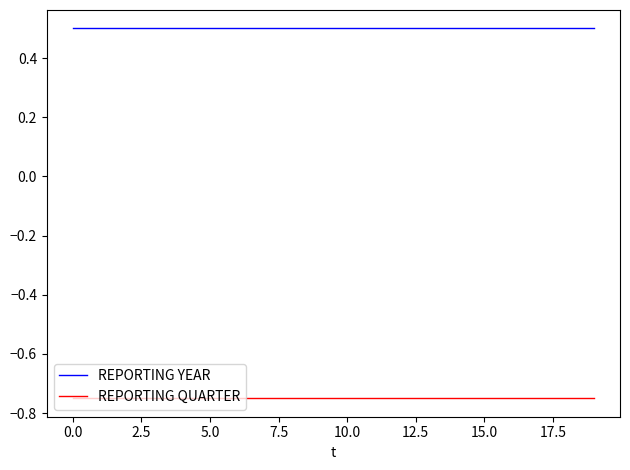

Rank the series by their average value, from highest to lowest.

REPORTING YEAR, REPORTING QUARTER